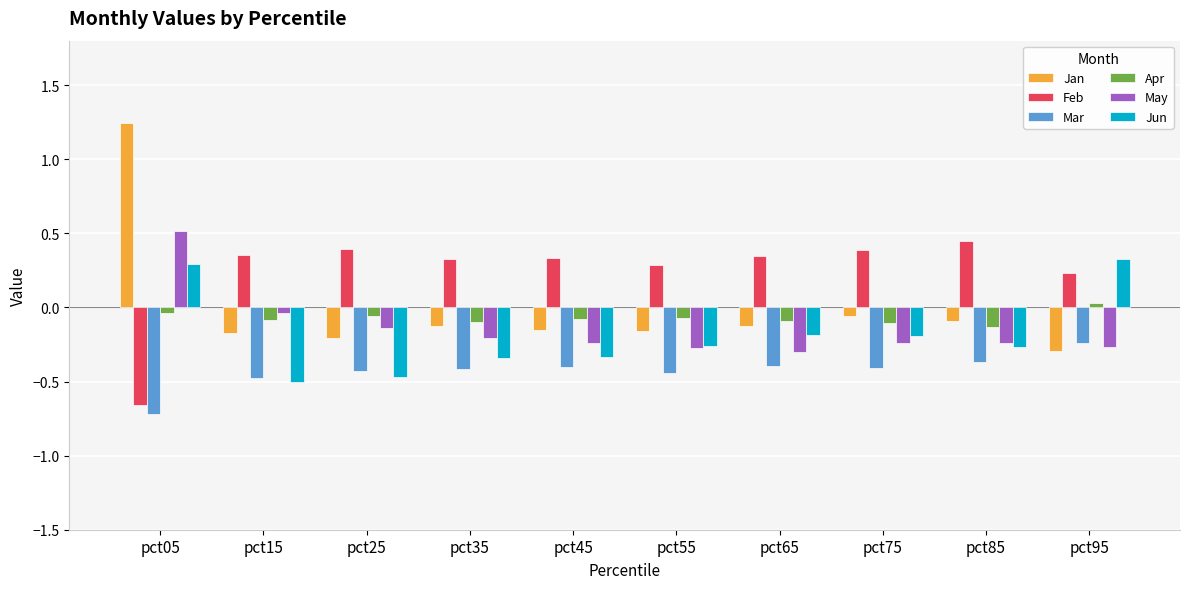

Which category has the lowest value in the Jan series?

pct95